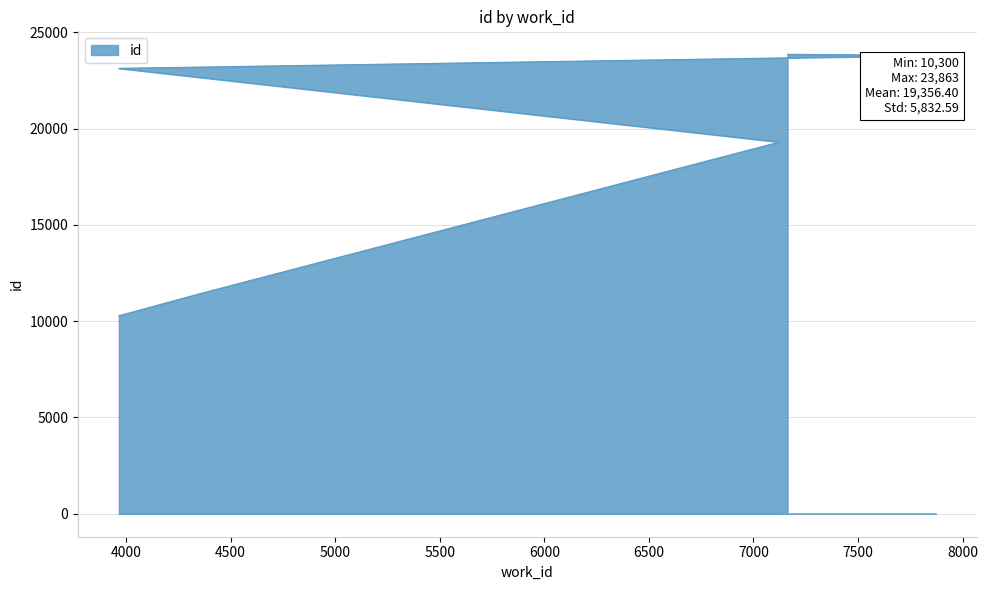

Which label corresponds to the largest value in the chart?

7163